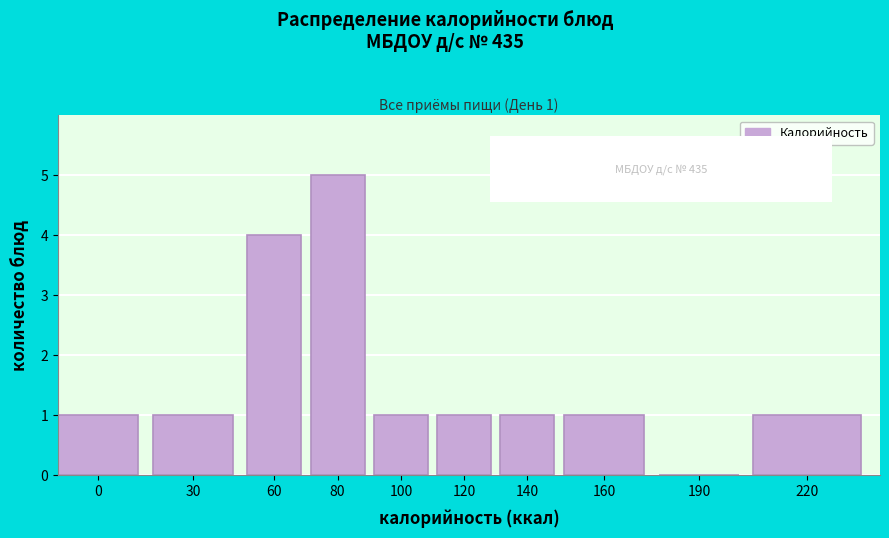

Reading left to right, what are all the values shown in this chart?

0=1	30=1	60=4	80=5	100=1	120=1	140=1	160=1	190=0	220=1